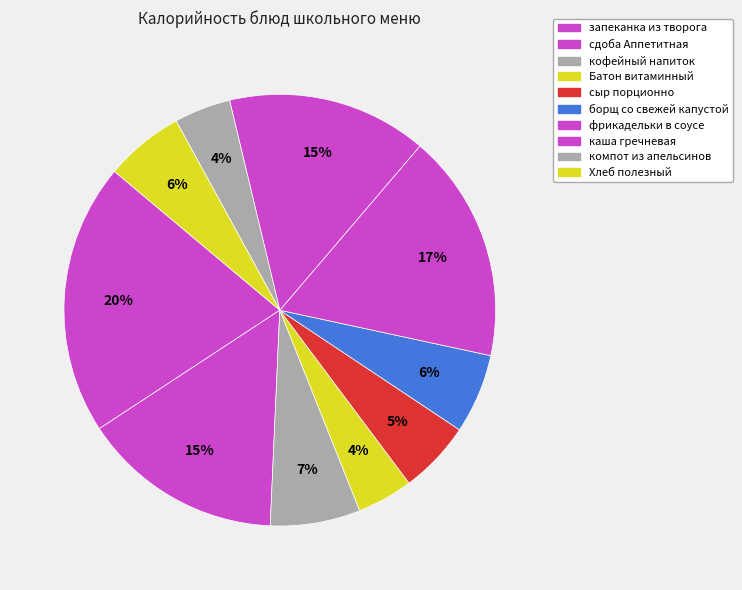

How many slices are in this pie chart?

10